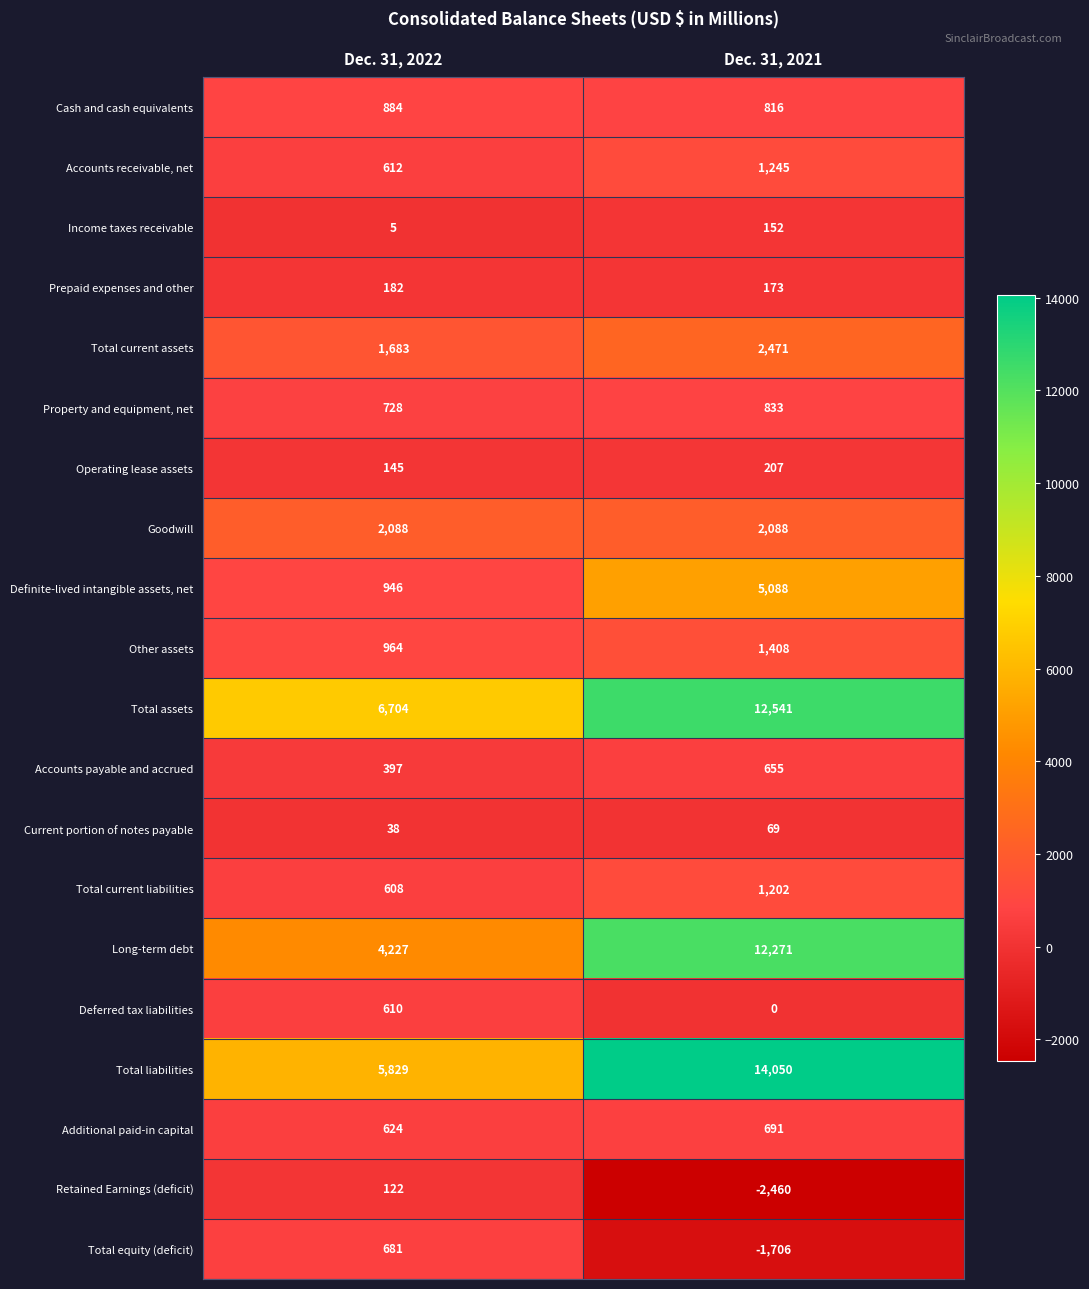

What is the difference between the highest and lowest values at Dec. 31, 2021?

16510